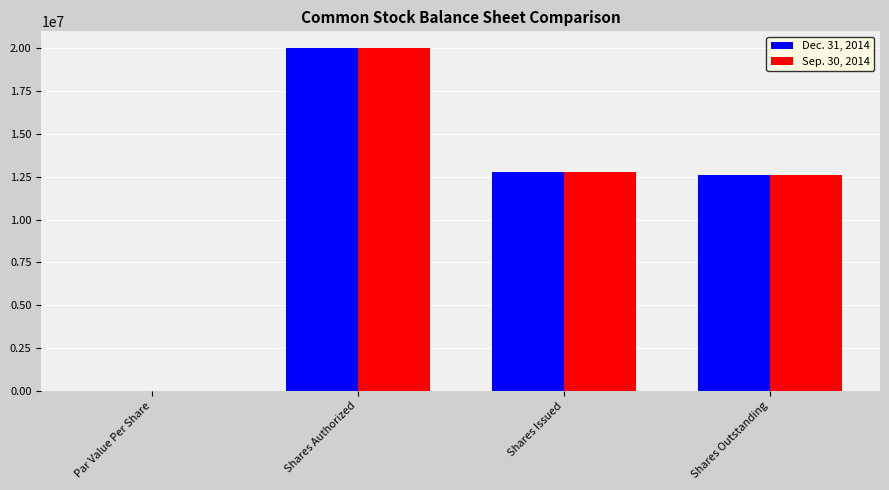

The Dec. 31, 2014 series shows 6740310.4 at Shares Authorized. True or false?

False